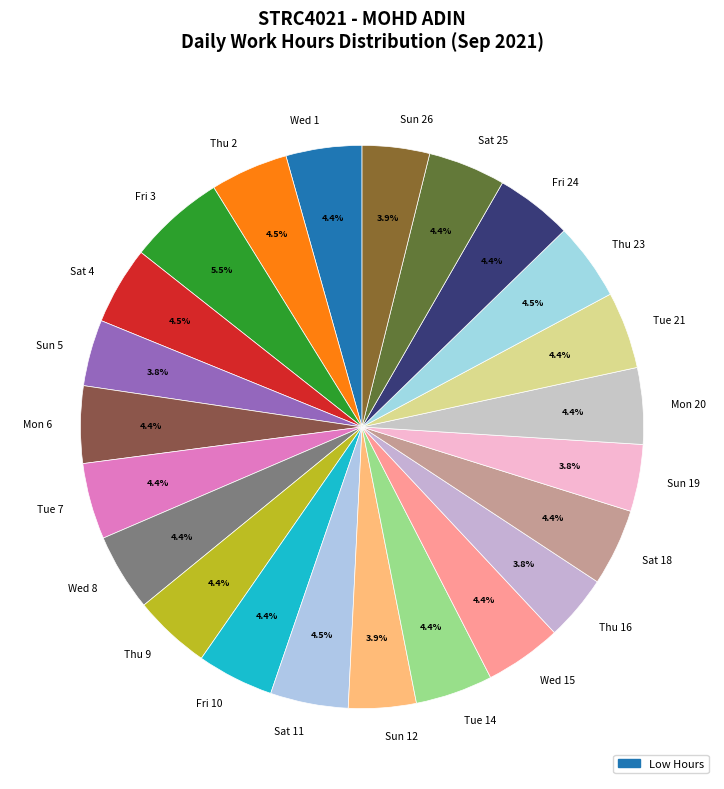

Between Fri 3 and Fri 24, which is larger?

Fri 3